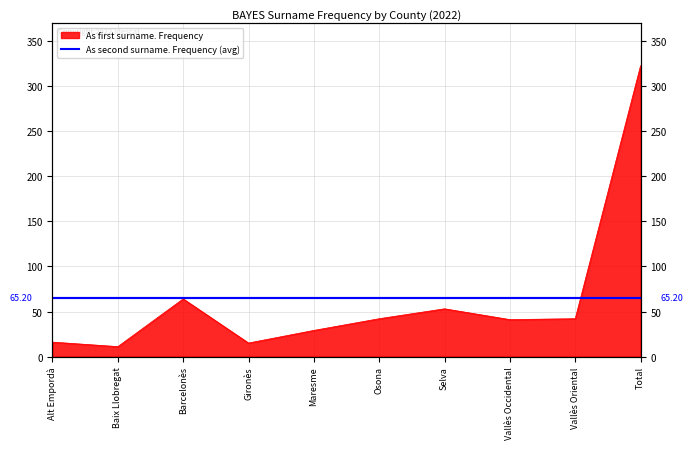

Approximately how many times larger is the value at Barcelonès compared to Maresme?

2.2